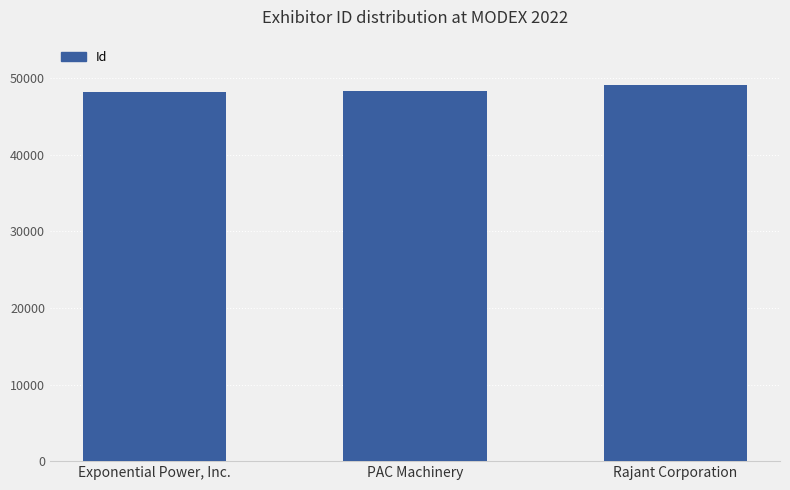

What is the minimum value shown in the chart?

48190